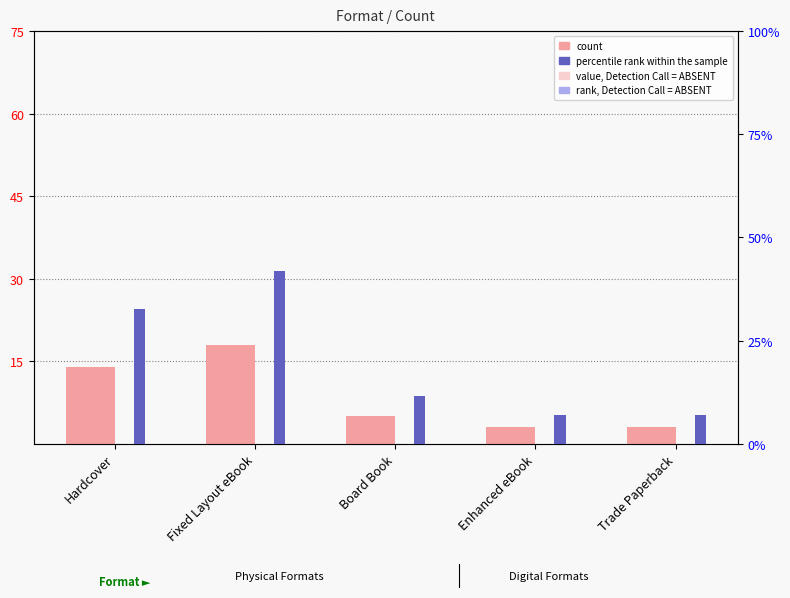

How many data points in percentile rank within the sample are above 11?

3